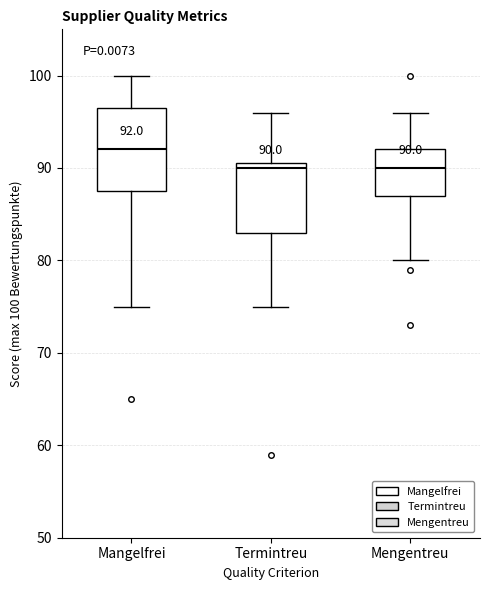

Which box has the highest median line?

Mangelfrei